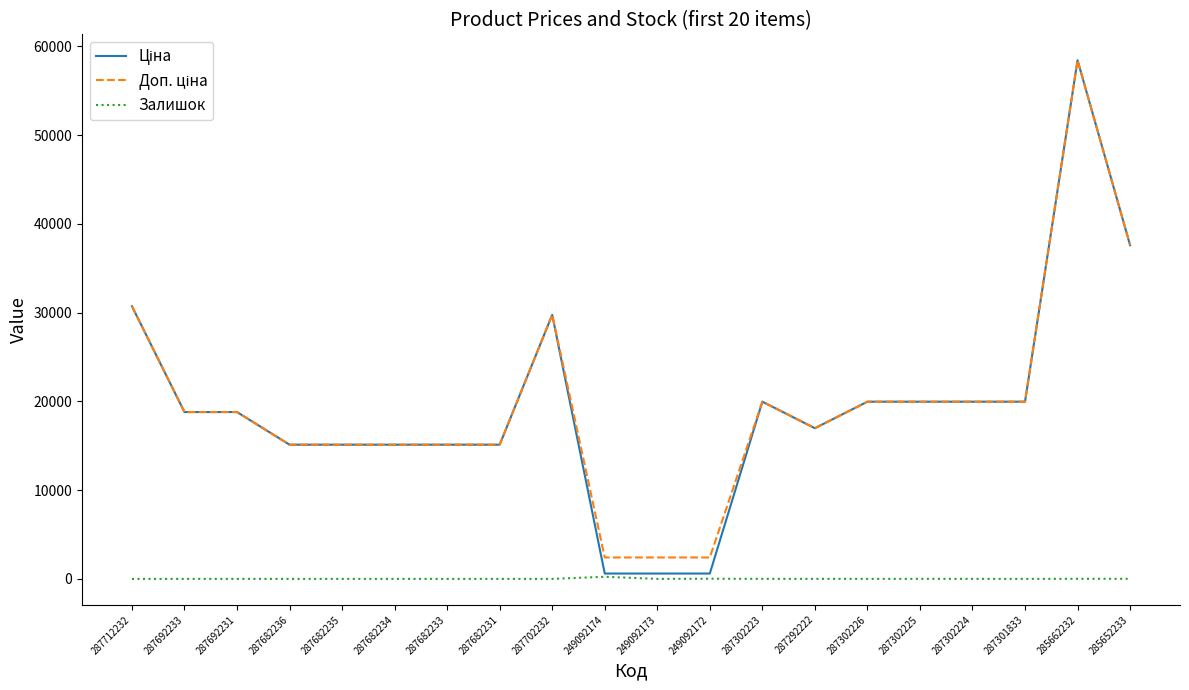

At which category is the sum across all series the highest?

285662232